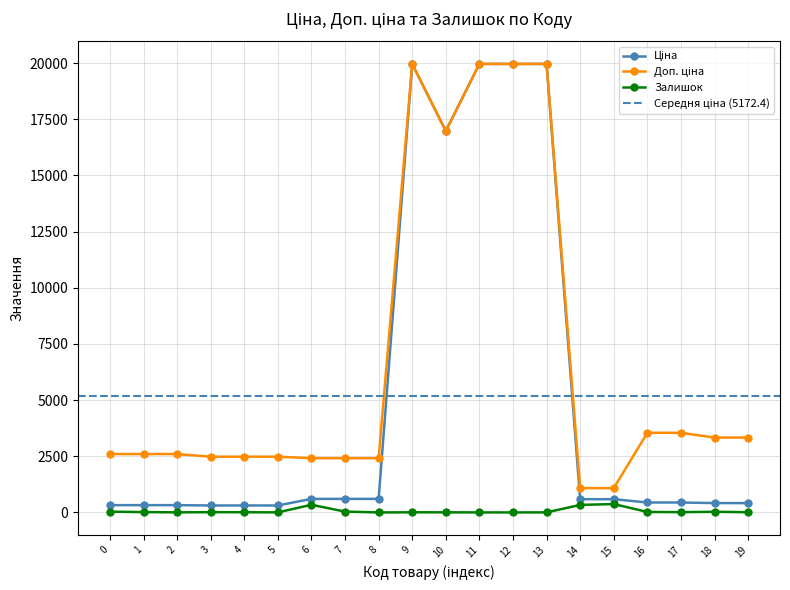

What is the difference between the maximum and minimum values in the Ціна series?

19653.9